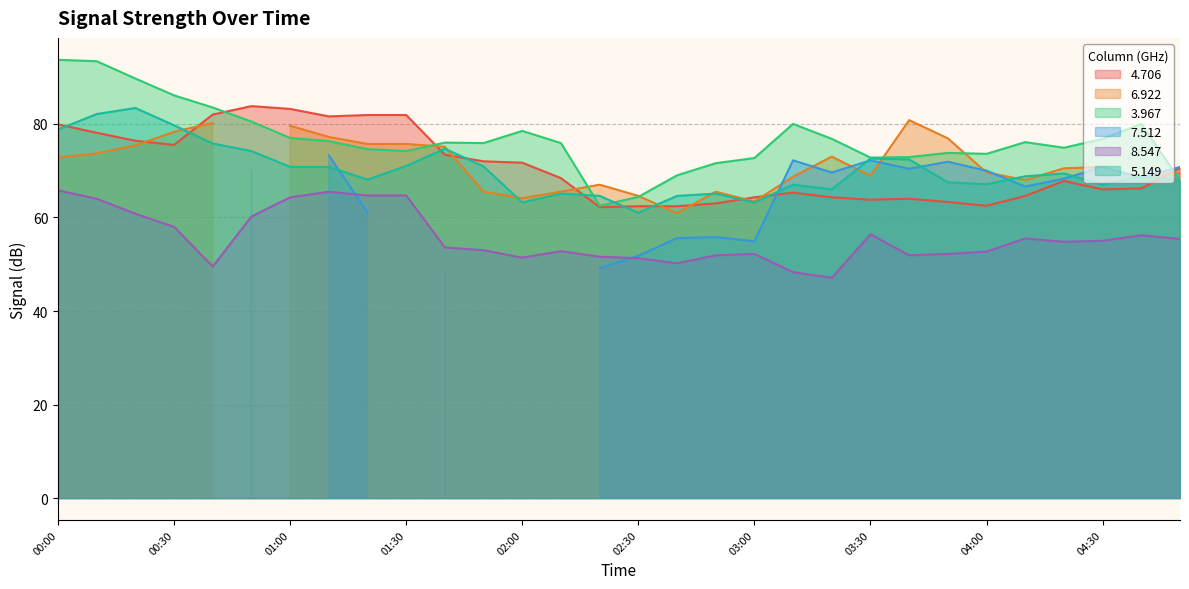

Is it true that 8.547 equals 52.2 at 03:50?

True